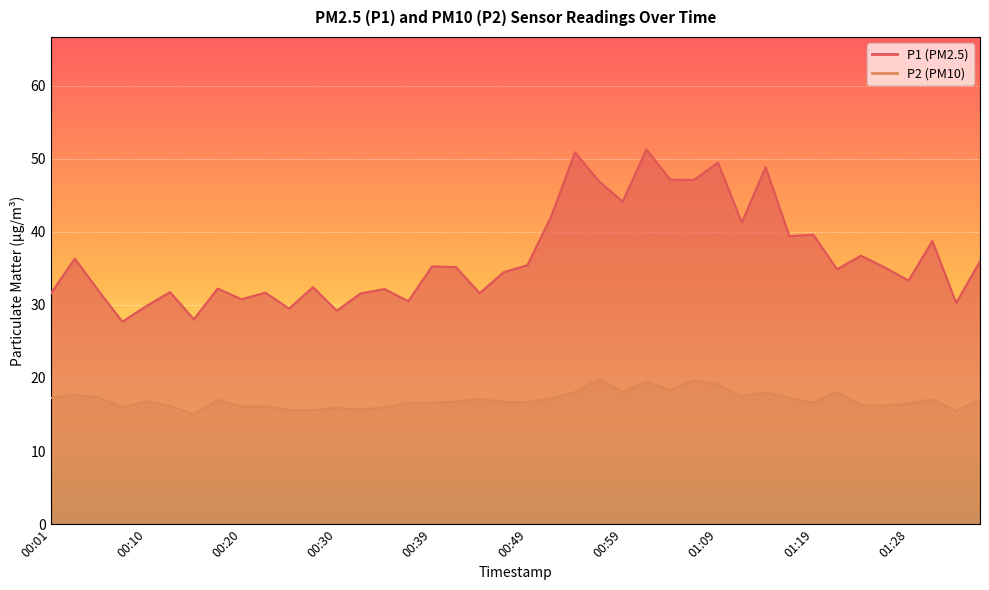

True or false: P2 has a value of 30.8 at 00:44.

False